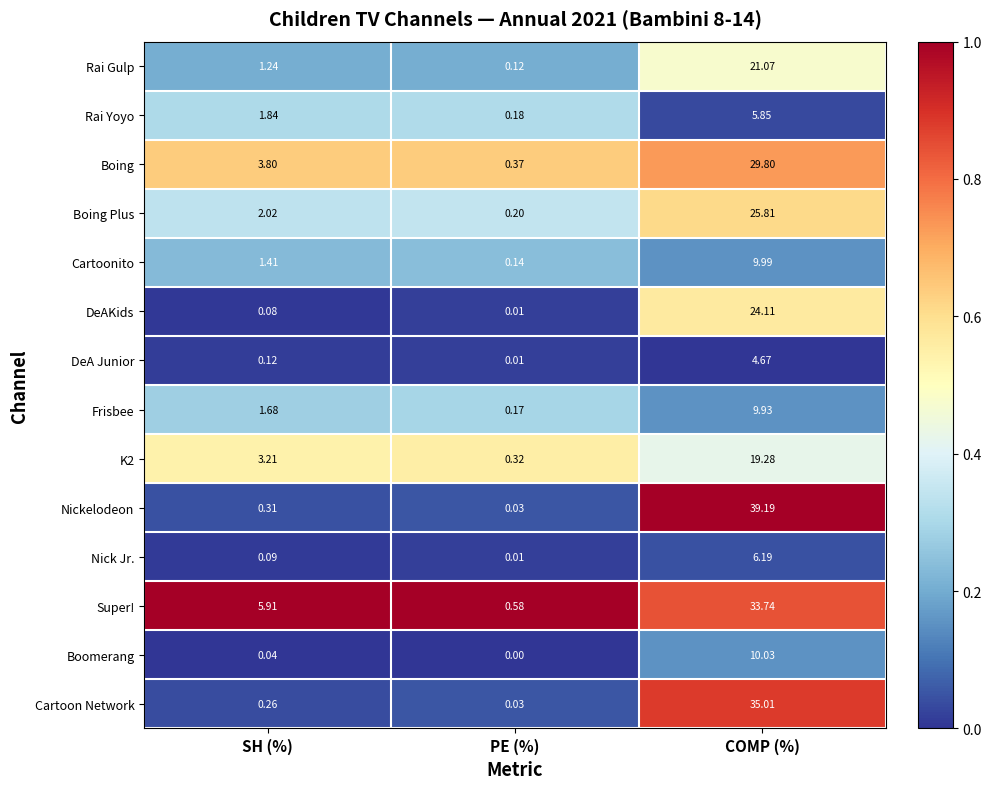

At which category is the sum across all series the highest?

COMP (%)